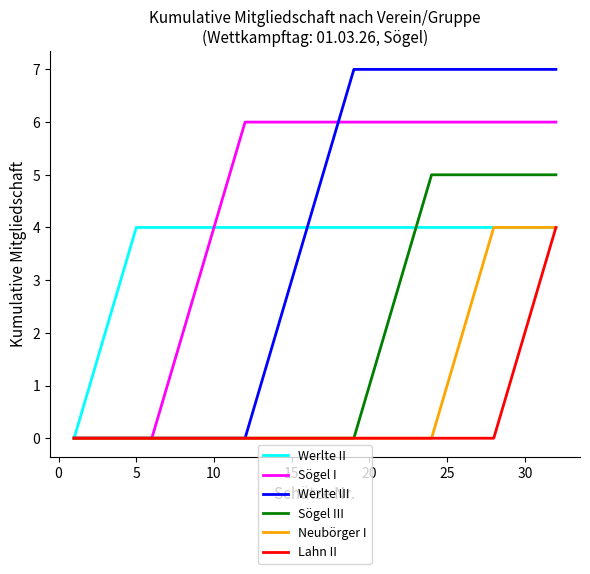

What is the maximum value shown in the chart?

7